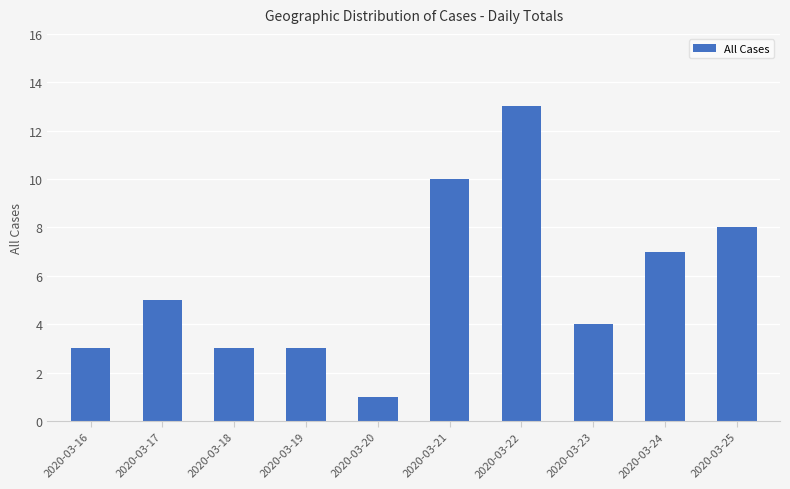

What is the value of the 9th bar from the left?

7